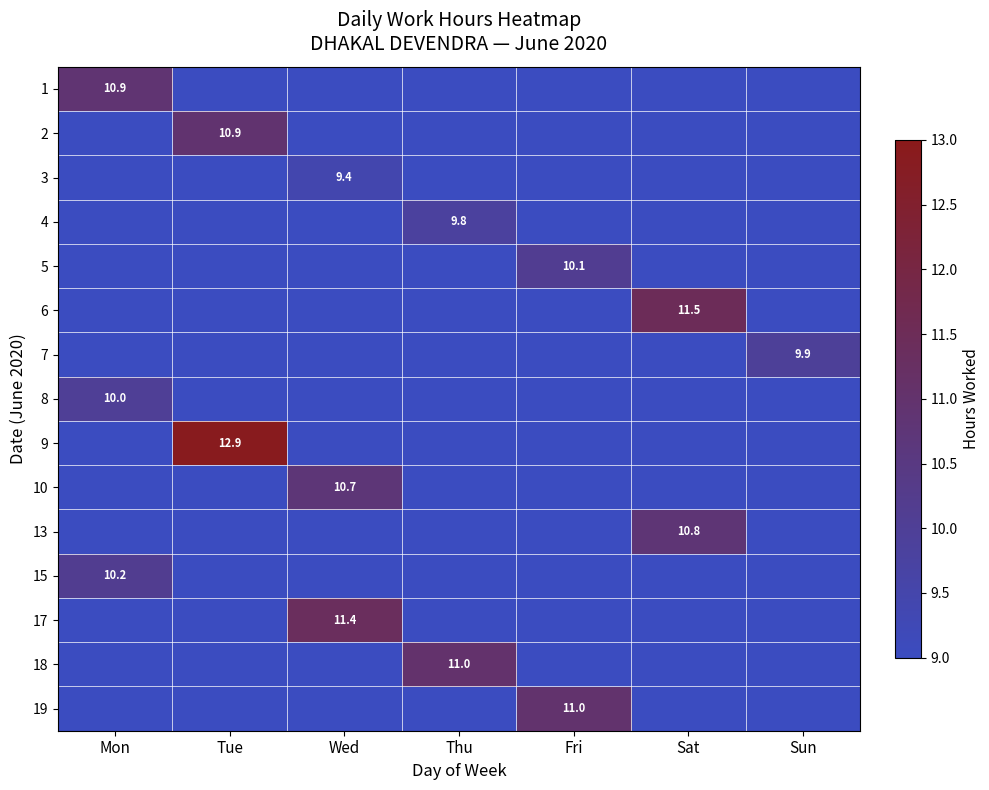

At how many categories does at least one series exceed 11?

4